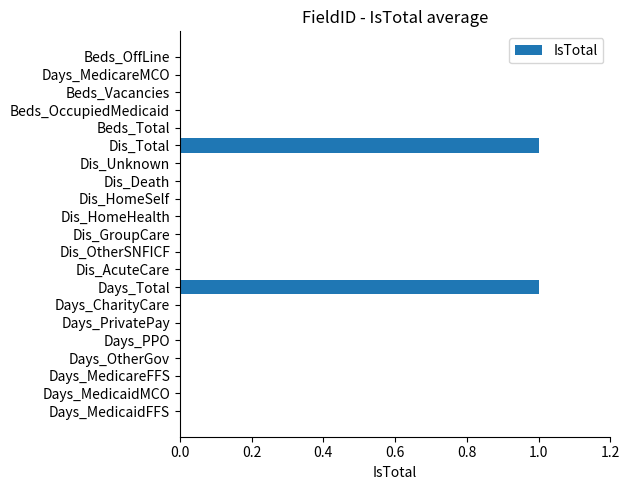

What is the change in value from Days_PPO to Dis_Total?

+1